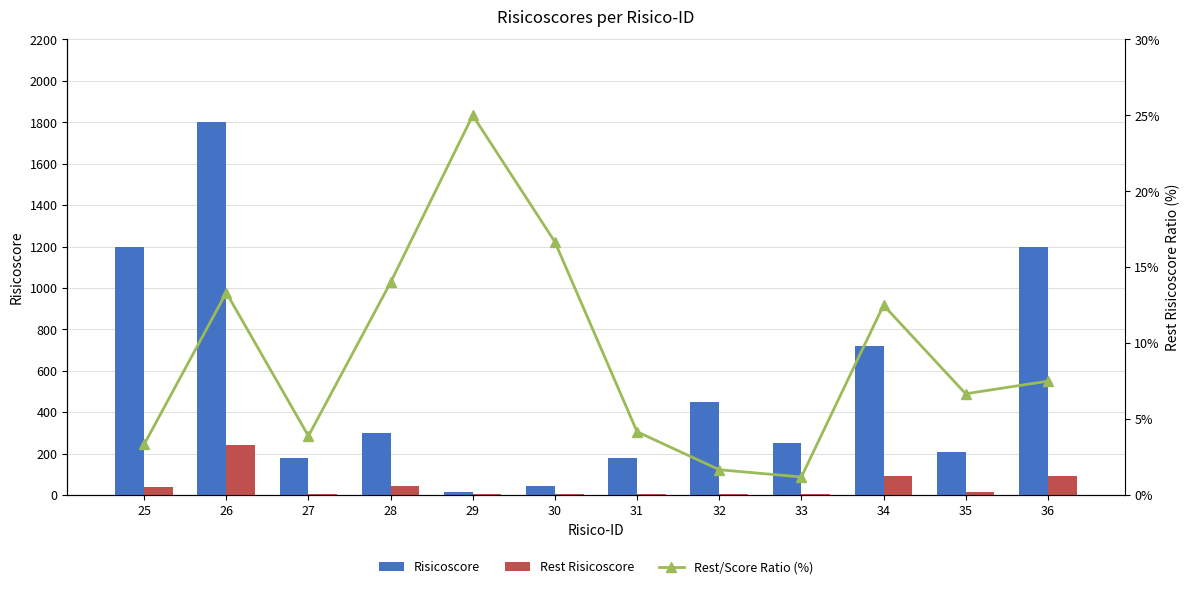

Where is Rest Risicoscore nearest to the value 121?

34